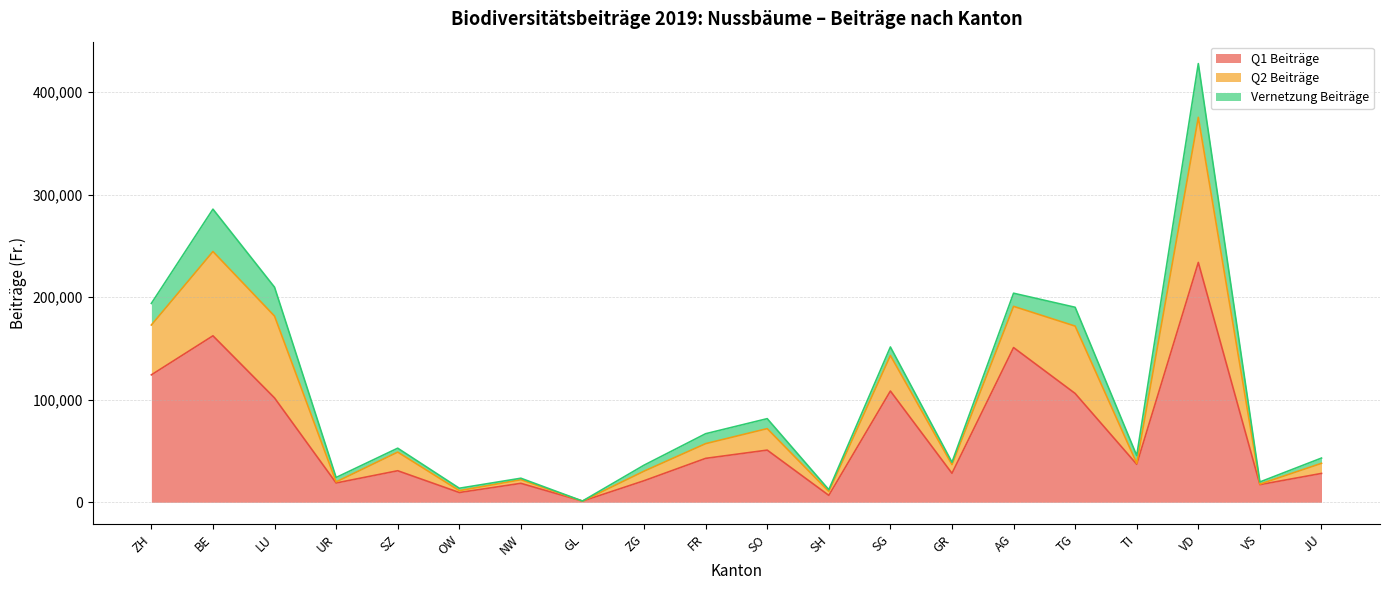

What is the label of the 18th point from the left?

VD